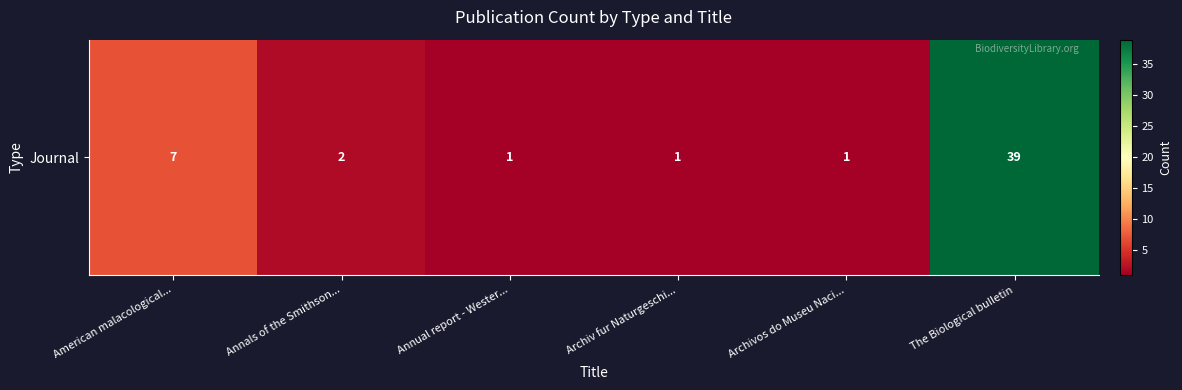

The value at Archiv fur Naturgeschi... is 0. True or false?

False